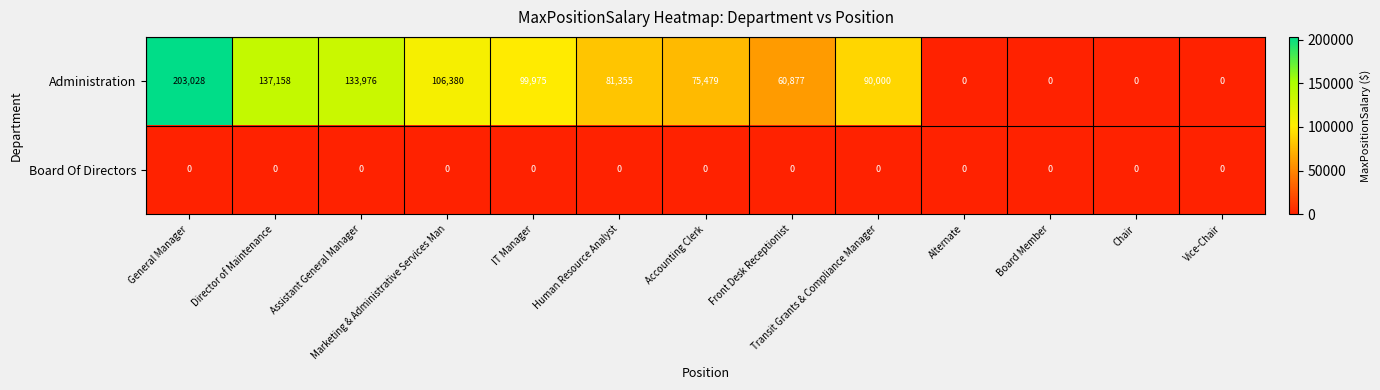

Which label corresponds to the largest value in the chart?

General Manager